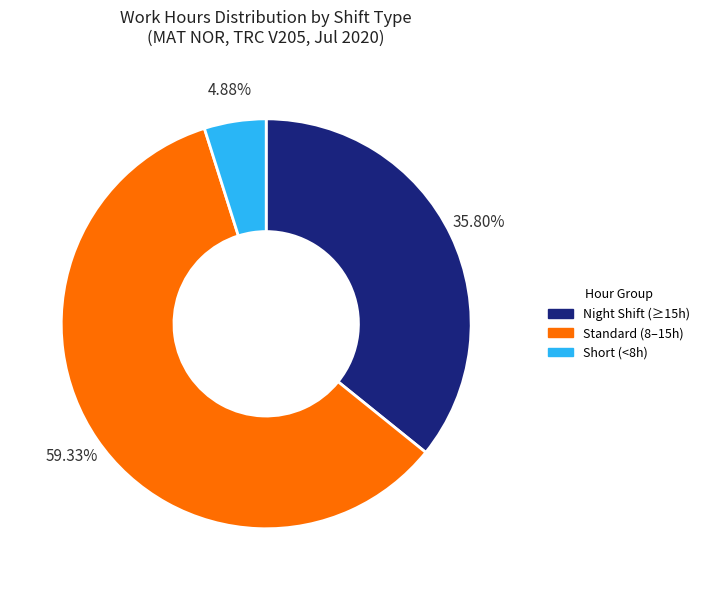

To the nearest percent, what is the average slice percentage?

33%